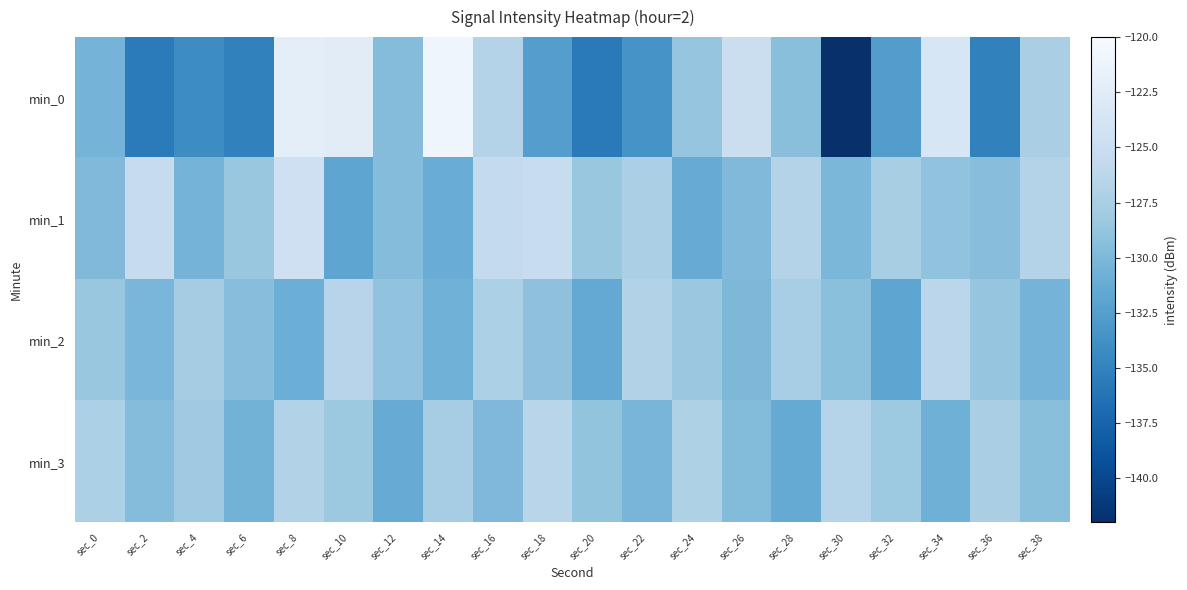

Which series changed the most between sec_22 and sec_28?

min_0